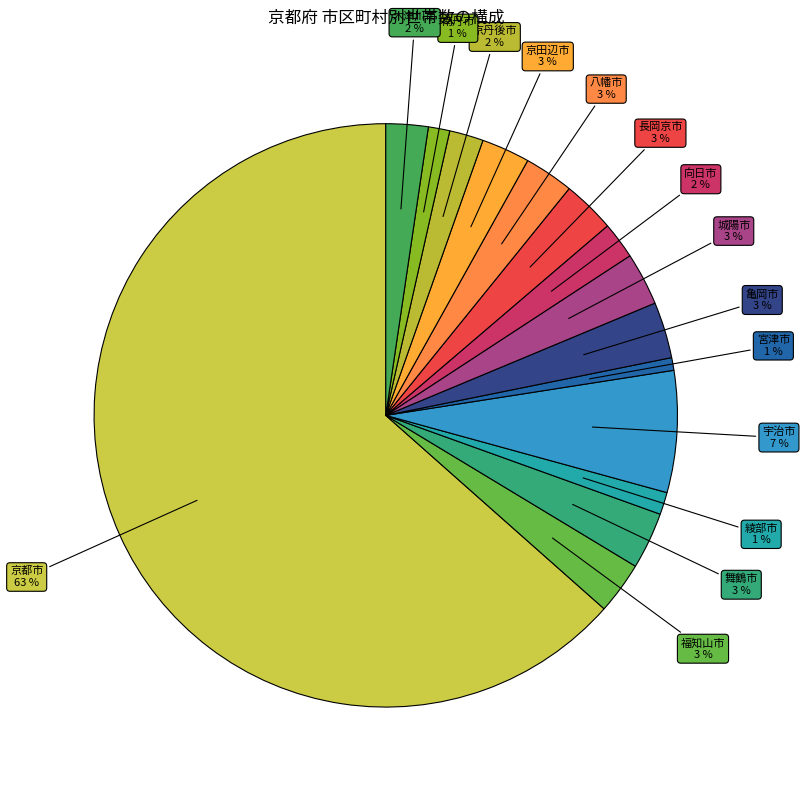

To the nearest percent, what is the average slice percentage?

7%